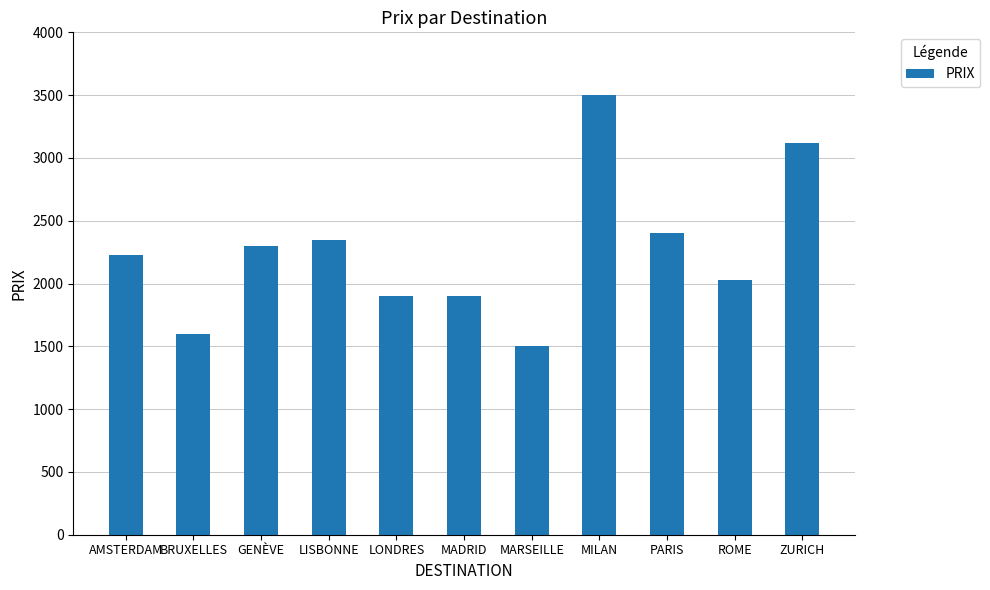

How many data points are less than 2225?

5